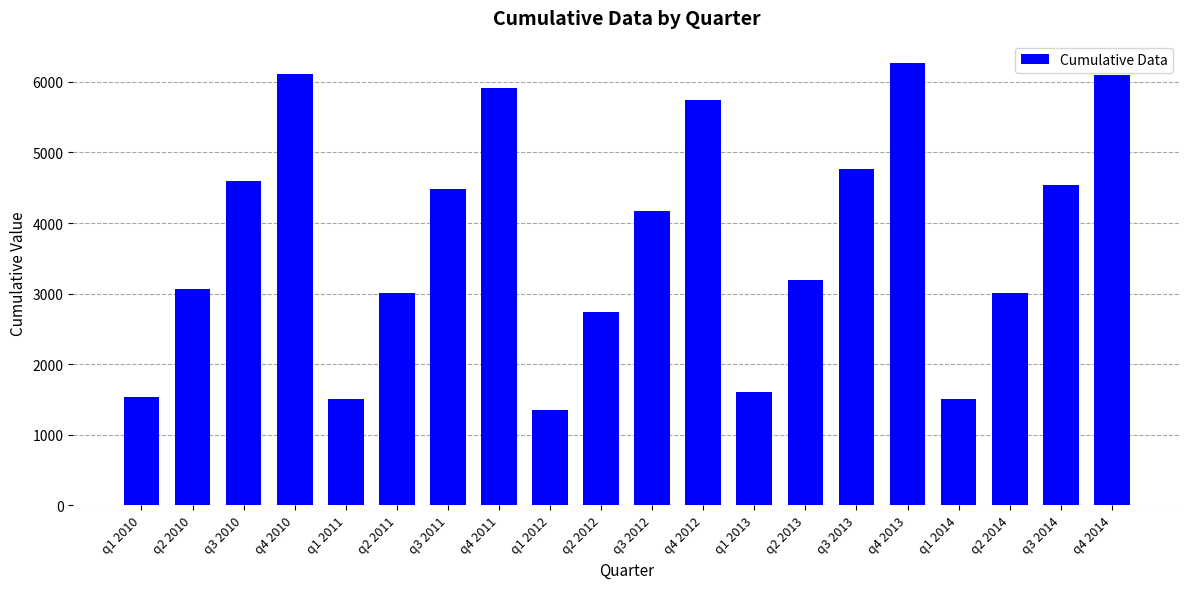

Between q4 2010 and q2 2013, which is larger?

q4 2010